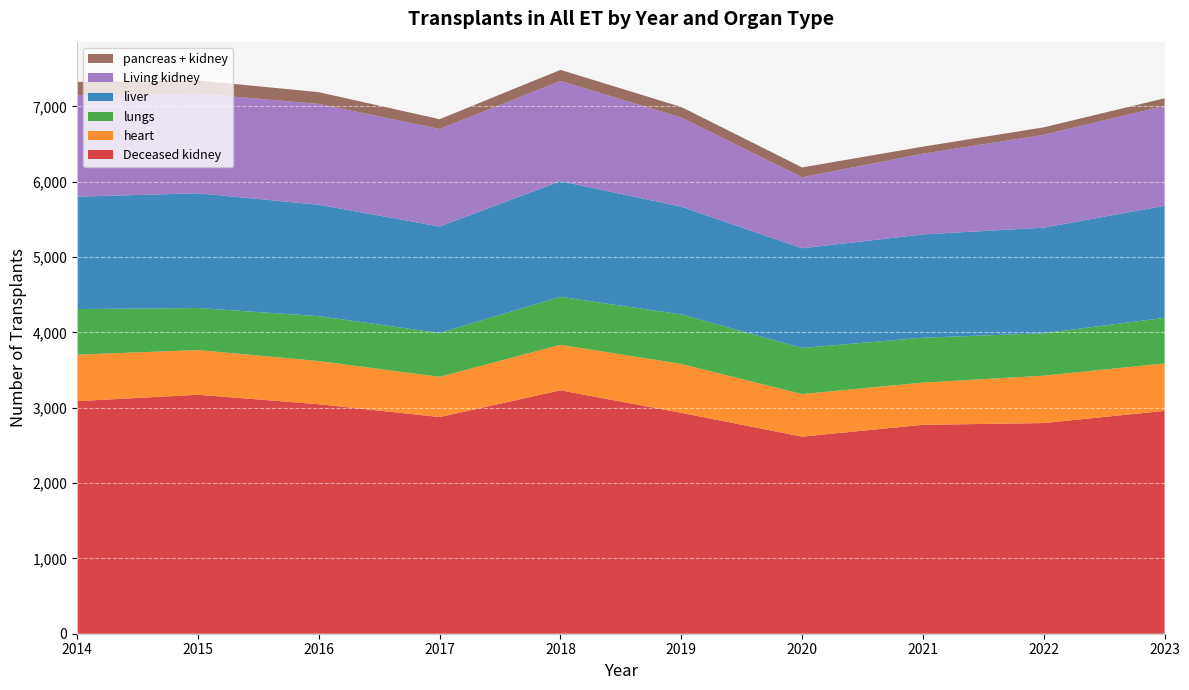

Reading left to right, extract all data points from this chart.

Deceased kidney: 3087	3172	3046	2876	3231	2932	2616	2773	2796	2958
heart: 617	593	573	534	604	649	565	560	629	630
lungs: 605	558	596	582	637	657	612	596	563	605
liver: 1492	1523	1479	1413	1535	1430	1323	1371	1402	1487
Living kidney: 1348	1323	1338	1294	1329	1183	942	1071	1232	1326
pancreas + kidney: 175	175	156	130	148	140	131	94	99	101